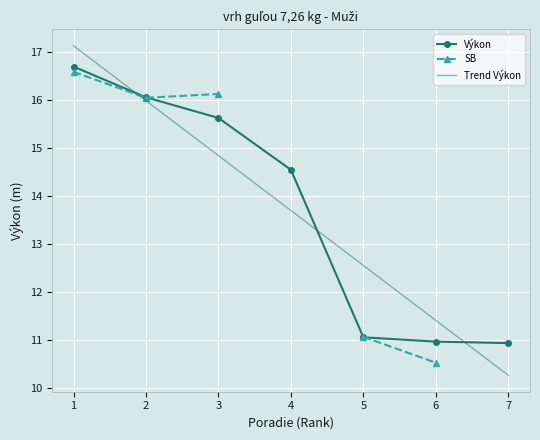

The value of Výkon at 3 is 15.6. True or false?

True